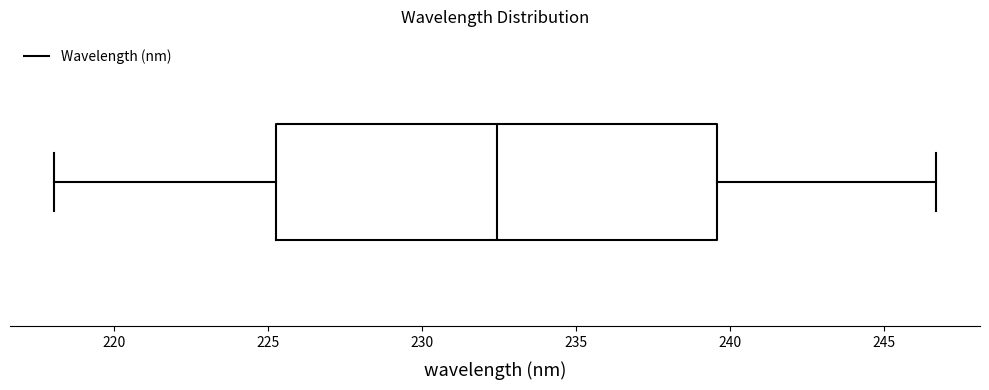

Where is the right edge of the box on the x-axis? The values are not printed on the chart, so give them approximately, as read against the axis.

239.5